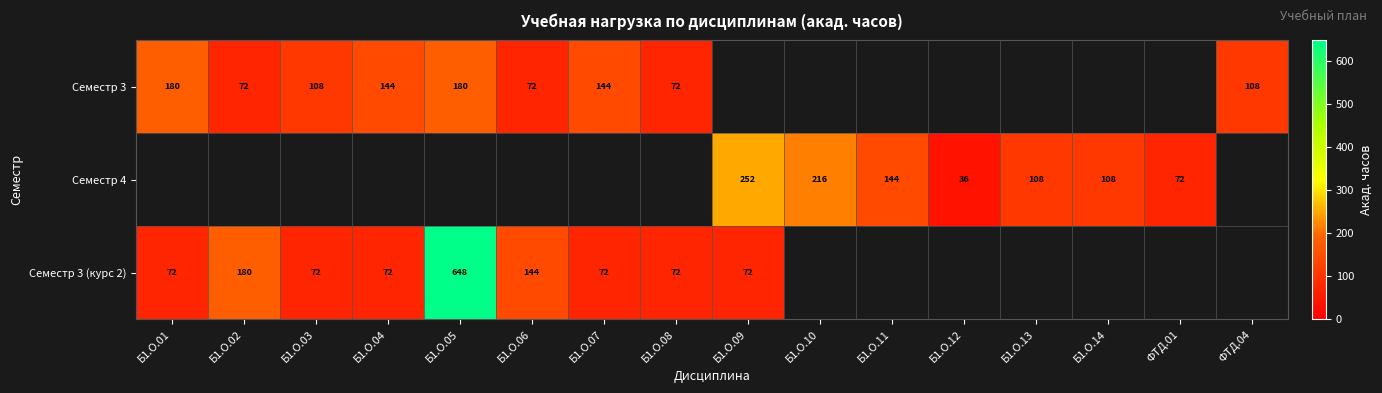

True or false: Семестр 3 (курс 2) has a value of 111 at Б1.О.04.

False